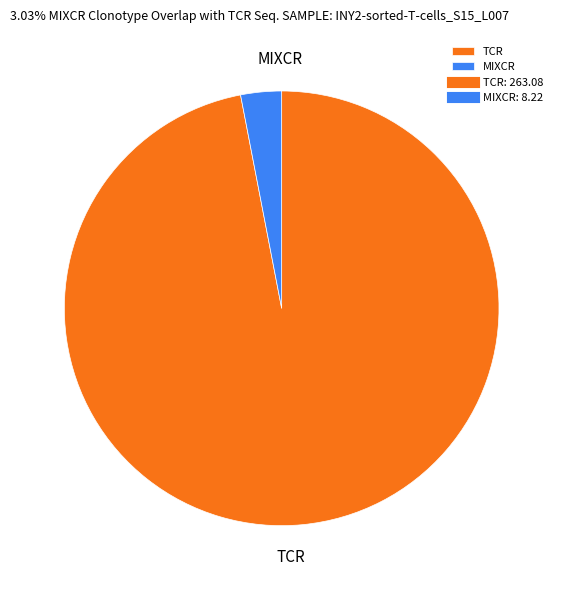

Is there any slice that represents more than half of the pie?

Yes